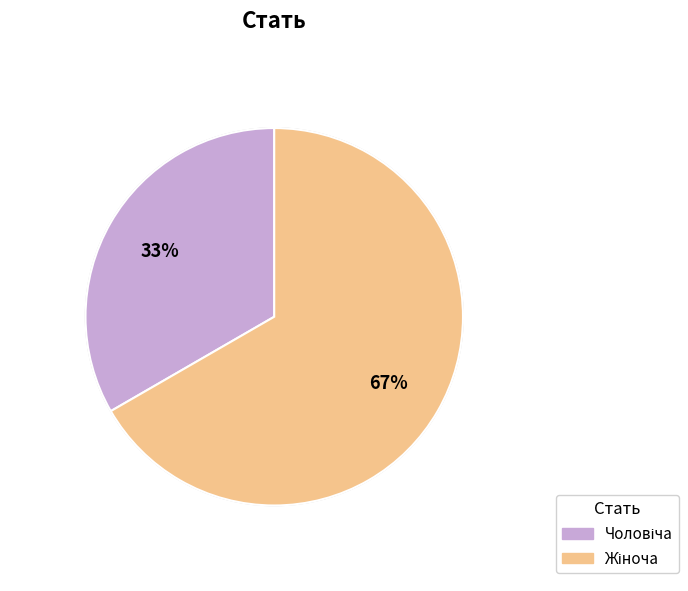

Does any single category account for the majority?

Yes